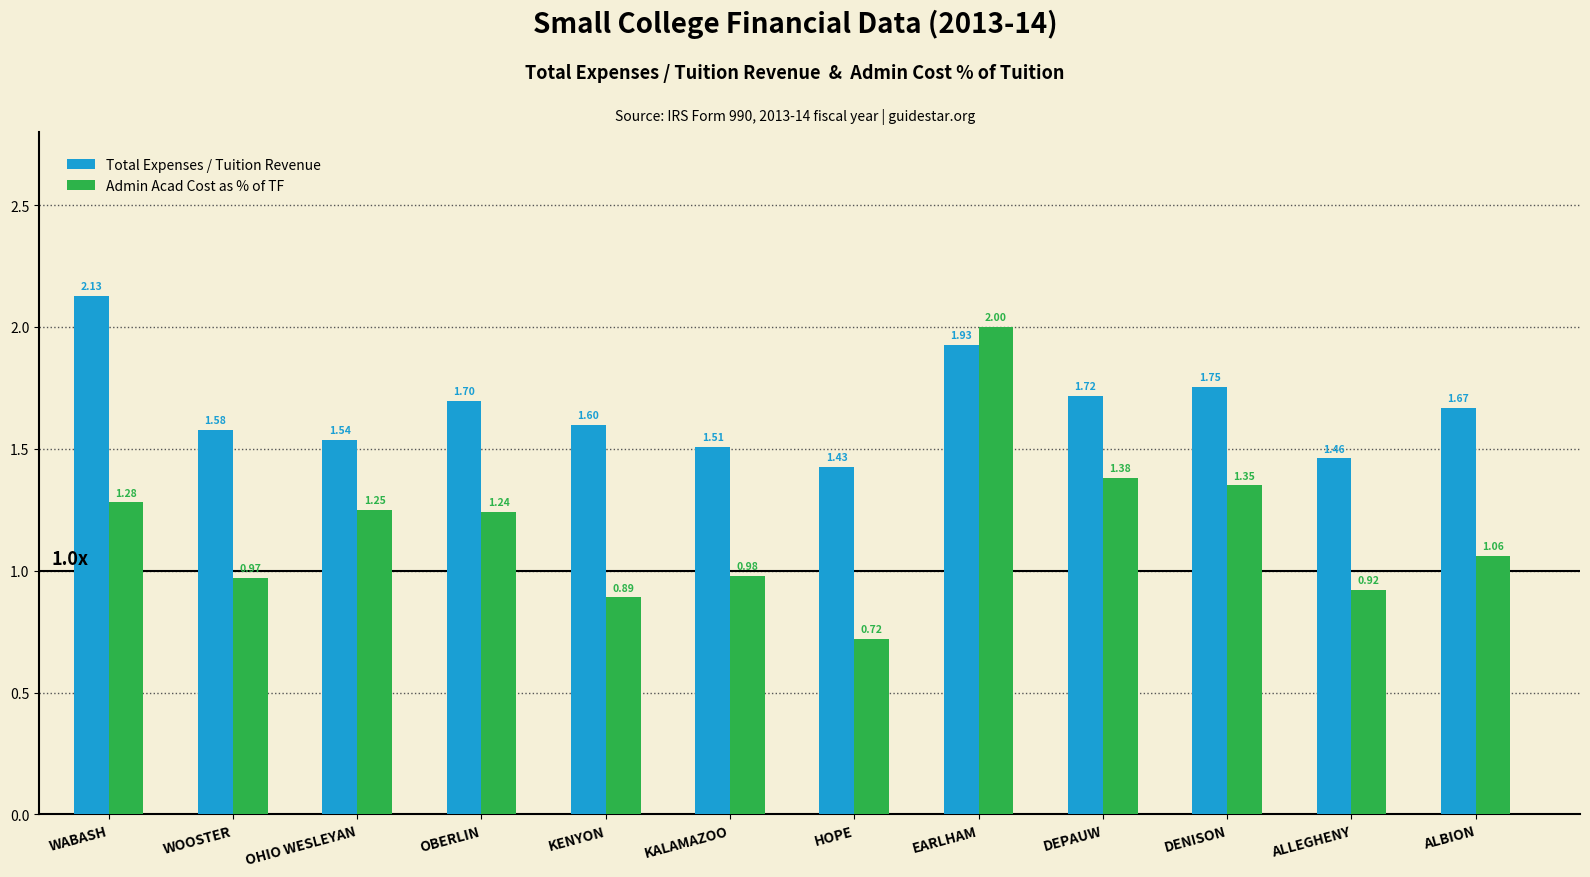

List the labels in order of Total Expenses / Tuition Revenue value, smallest first.

HOPE, ALLEGHENY, KALAMAZOO, OHIO WESLEYAN, WOOSTER, KENYON, ALBION, OBERLIN, DEPAUW, DENISON, EARLHAM, WABASH